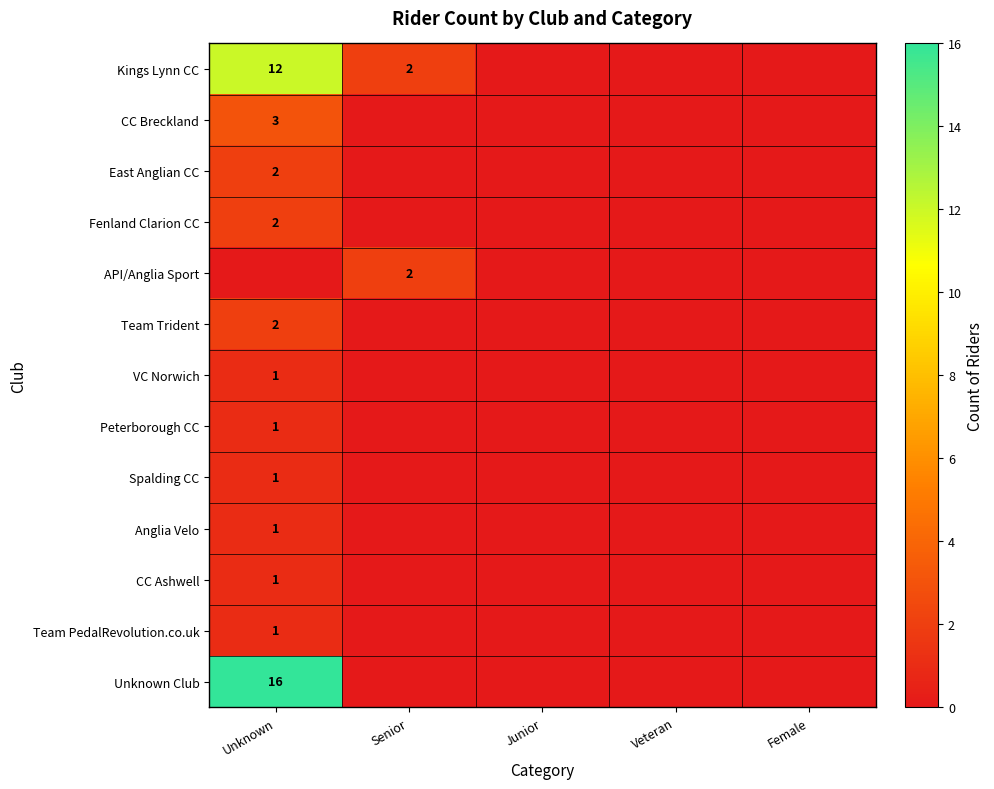

True or false: East Anglian CC has a value of 3 at Unknown.

False